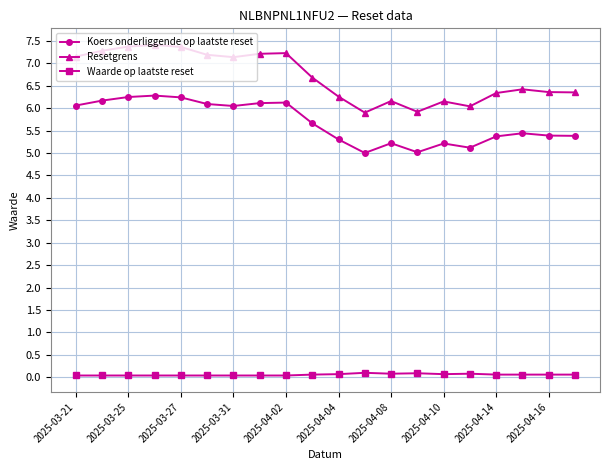

At how many categories does at least one series exceed 2?

20